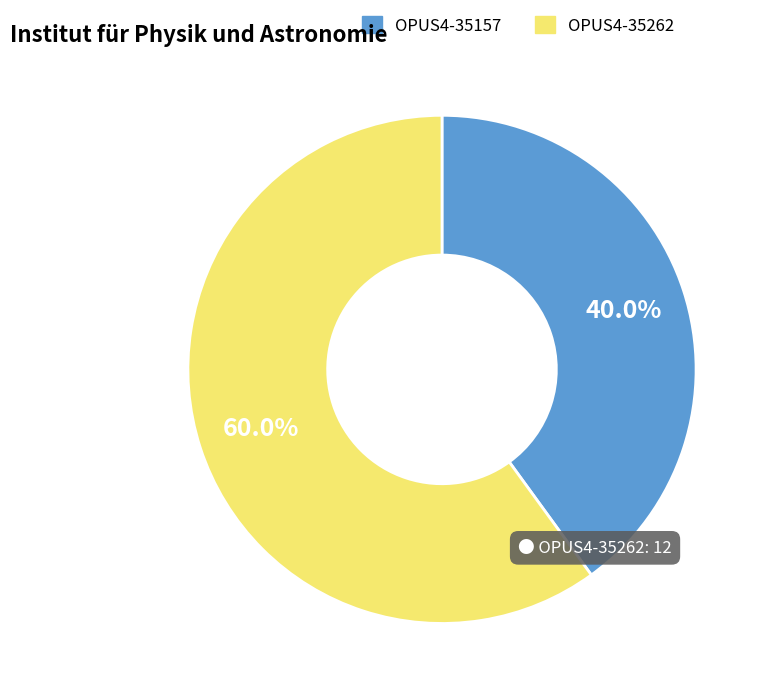

To the nearest percent, what is the average slice percentage?

50%